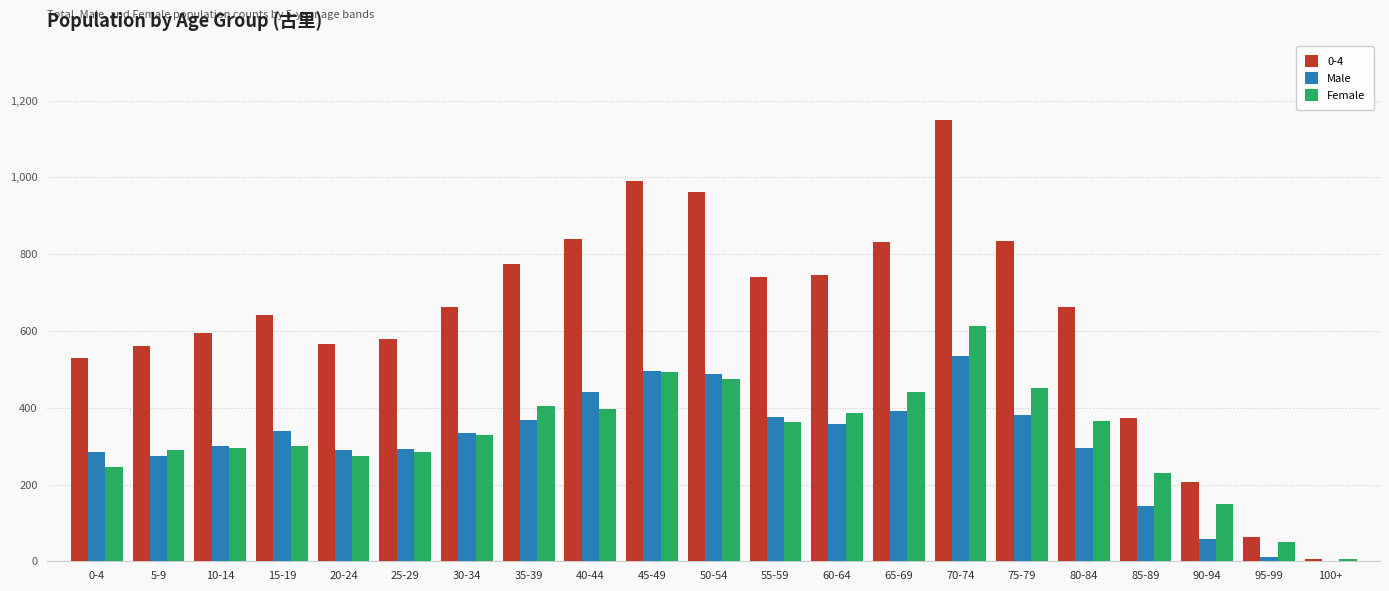

Which series has the largest total across all categories?

0-4